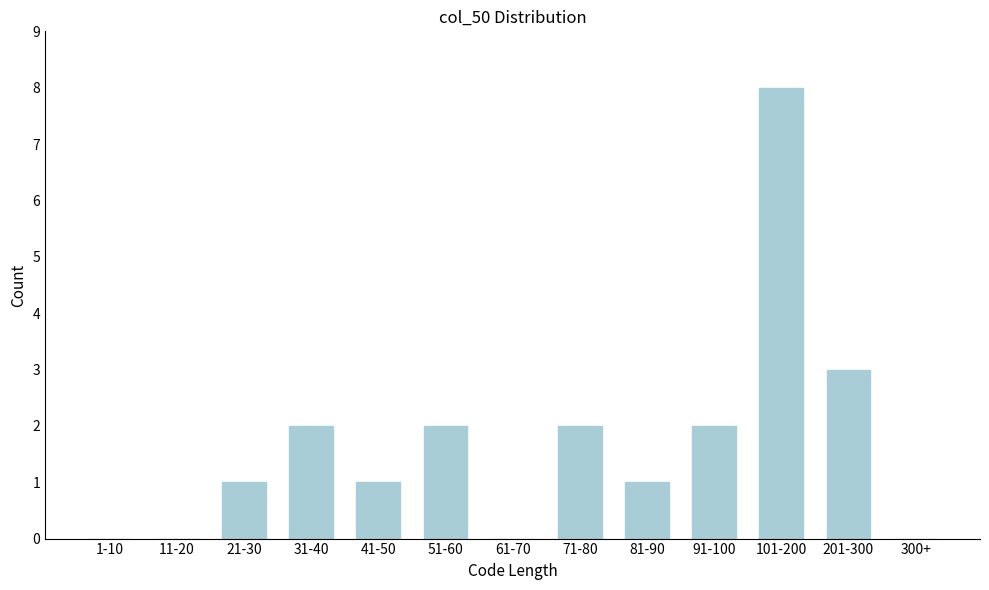

Reading left to right, transcribe all the data shown in this chart.

1-10=0	11-20=0	21-30=1	31-40=2	41-50=1	51-60=2	61-70=0	71-80=2	81-90=1	91-100=2	101-200=8	201-300=3	300+=0